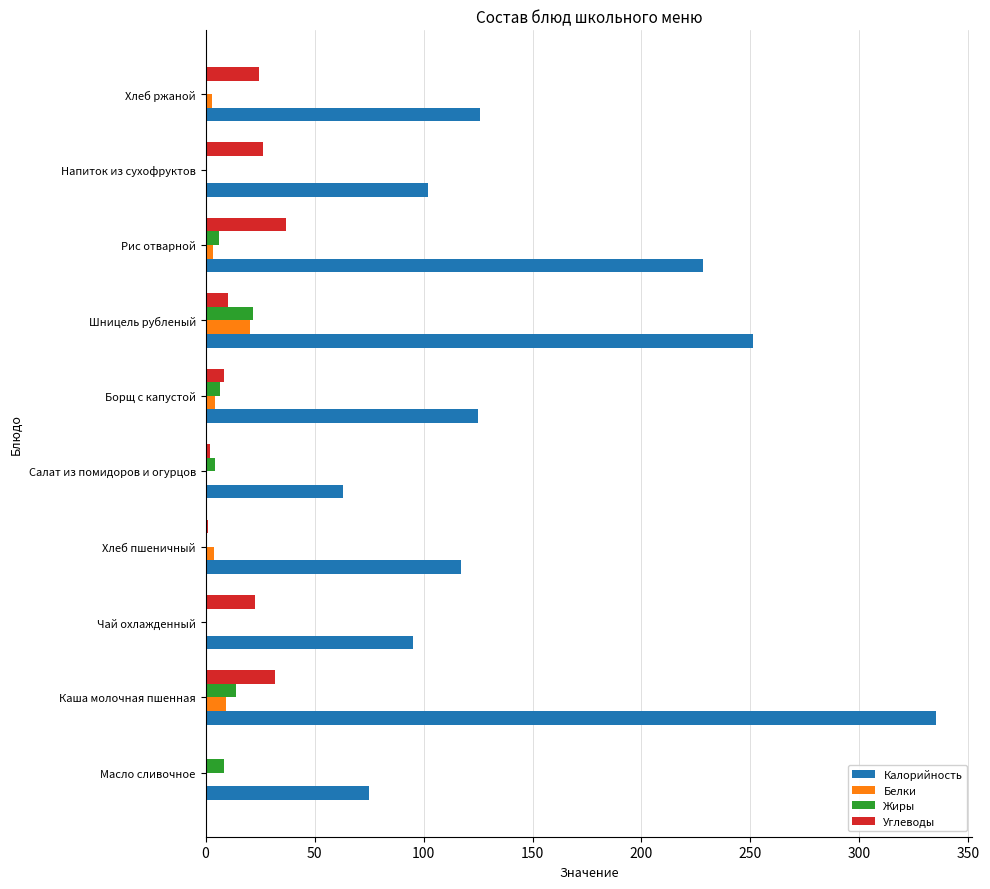

The value of Белки at Шницель рубленый is 20.6. True or false?

True